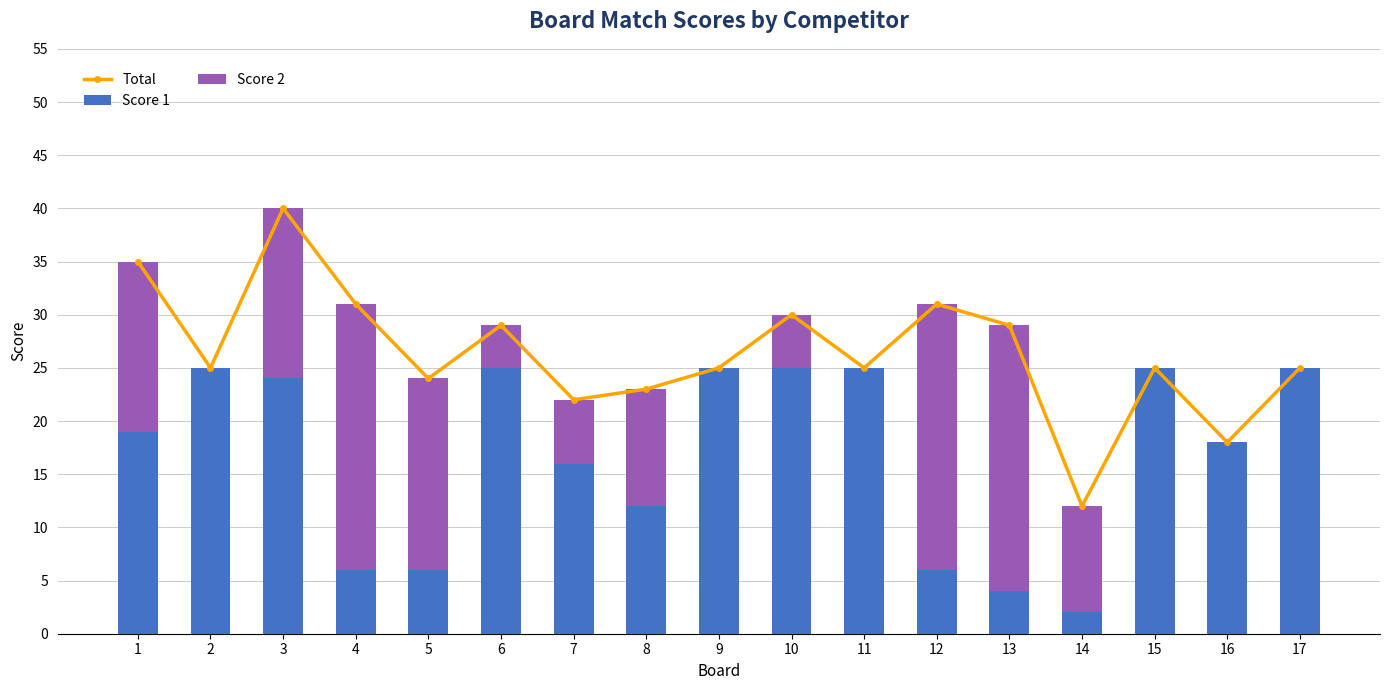

Rank the categories by Score 1 value from highest to lowest.

2, 6, 9, 10, 11, 15, 17, 3, 1, 16, 7, 8, 4, 5, 12, 13, 14